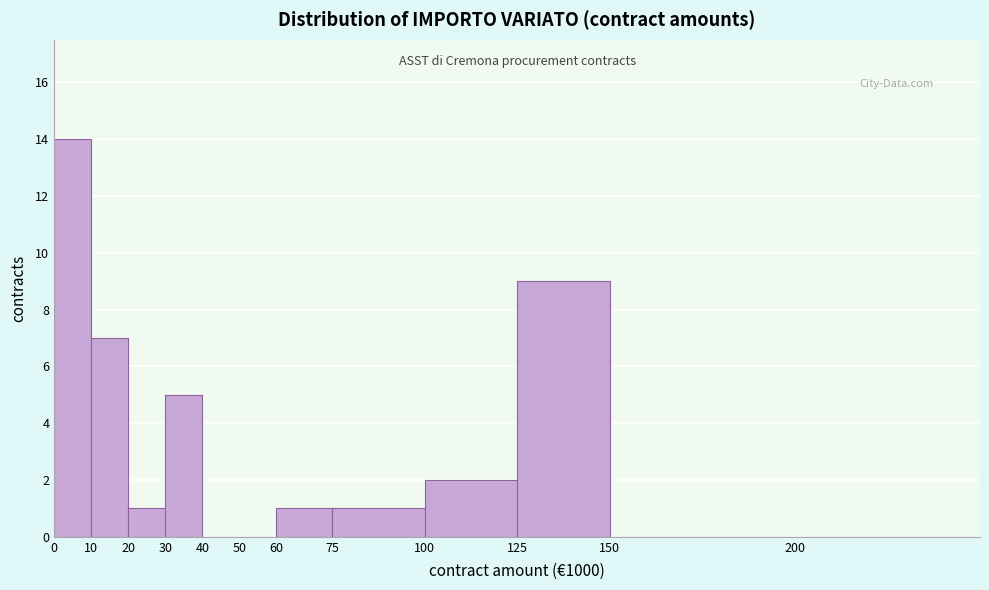

Reading right to left, extract all data points from this chart.

200=0	150=0	125=9	100=2	75=1	60=1	50=0	40=0	30=5	20=1	10=7	0=14